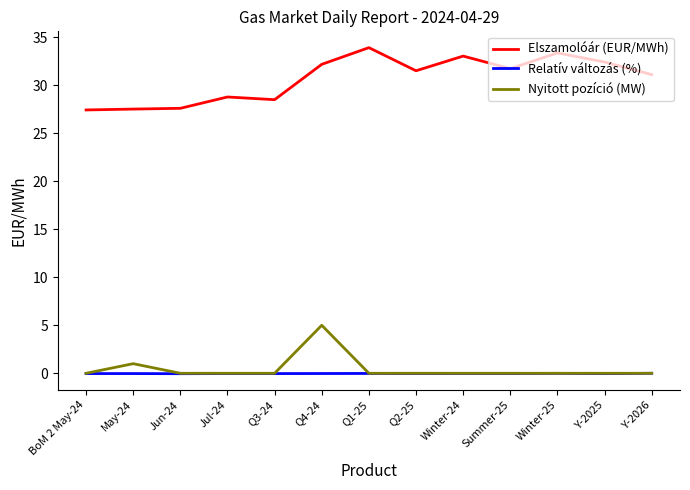

True or false: Elszamolóár (EUR/MWh) has more than 0 interior local peaks.

True